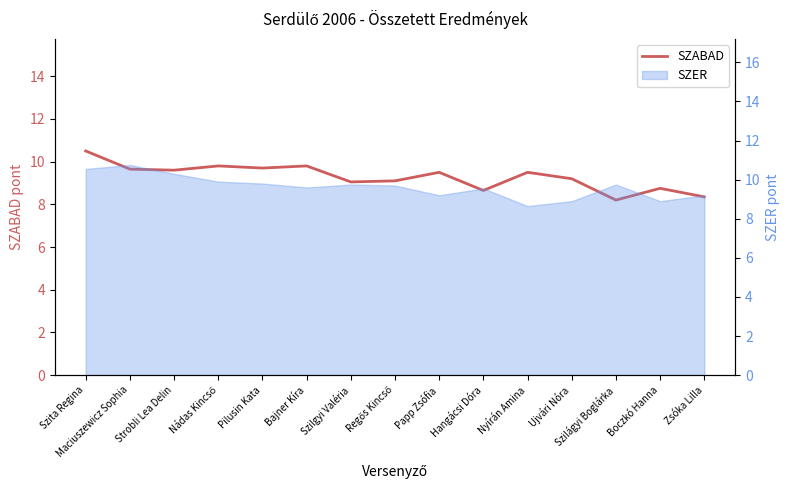

True or false: there are more than 0 points higher than both neighbors.

True